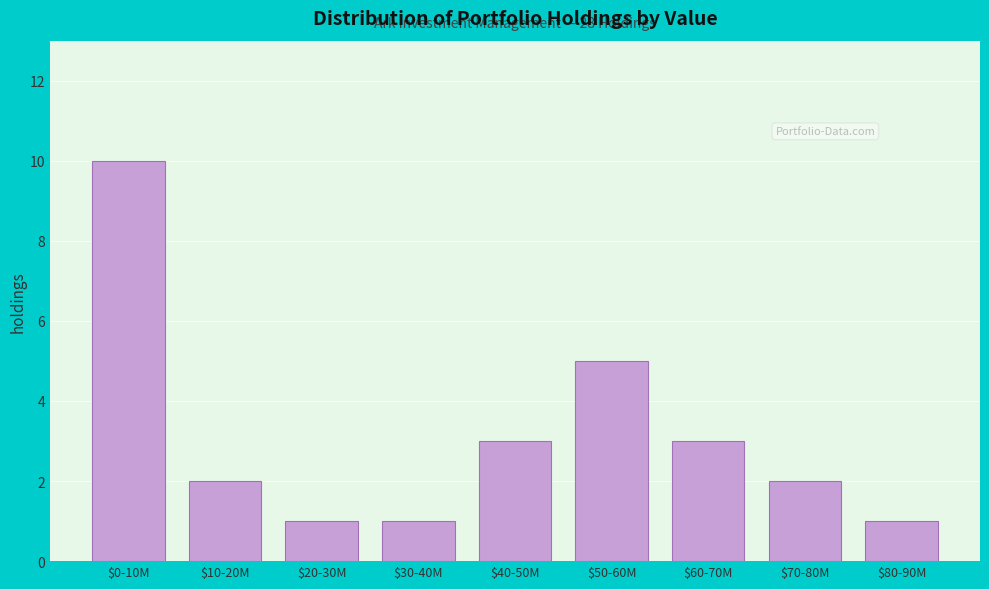

Reading right to left, list all the values displayed in this chart.

1	2	3	5	3	1	1	2	10